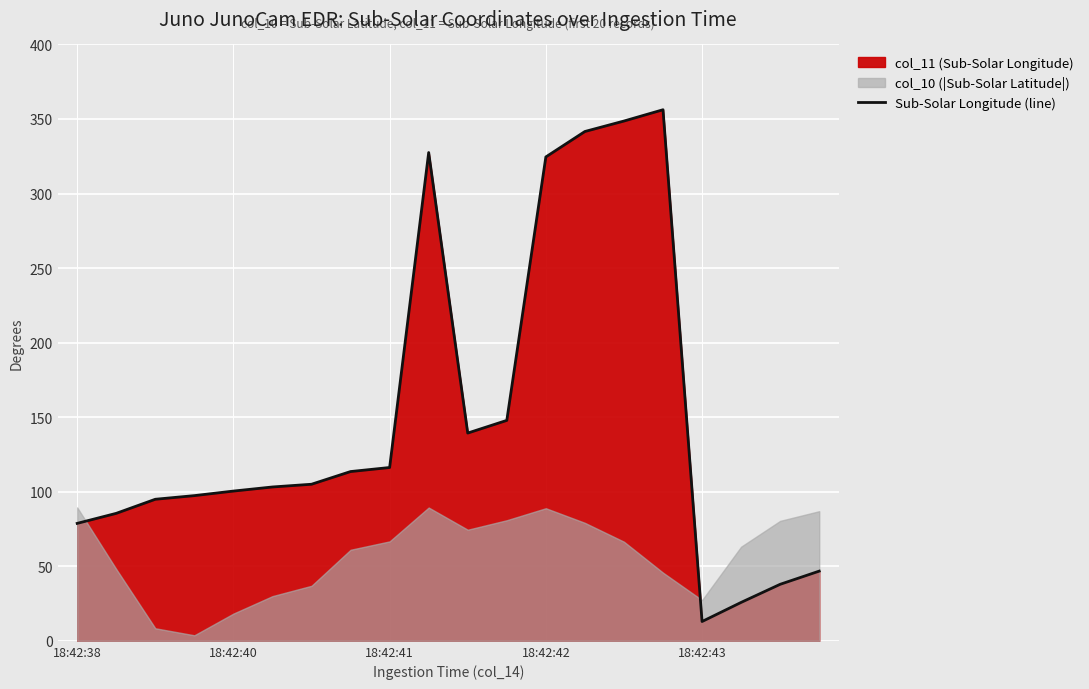

What is the highest value of the Sub-Solar Longitude (line) series?

356.2